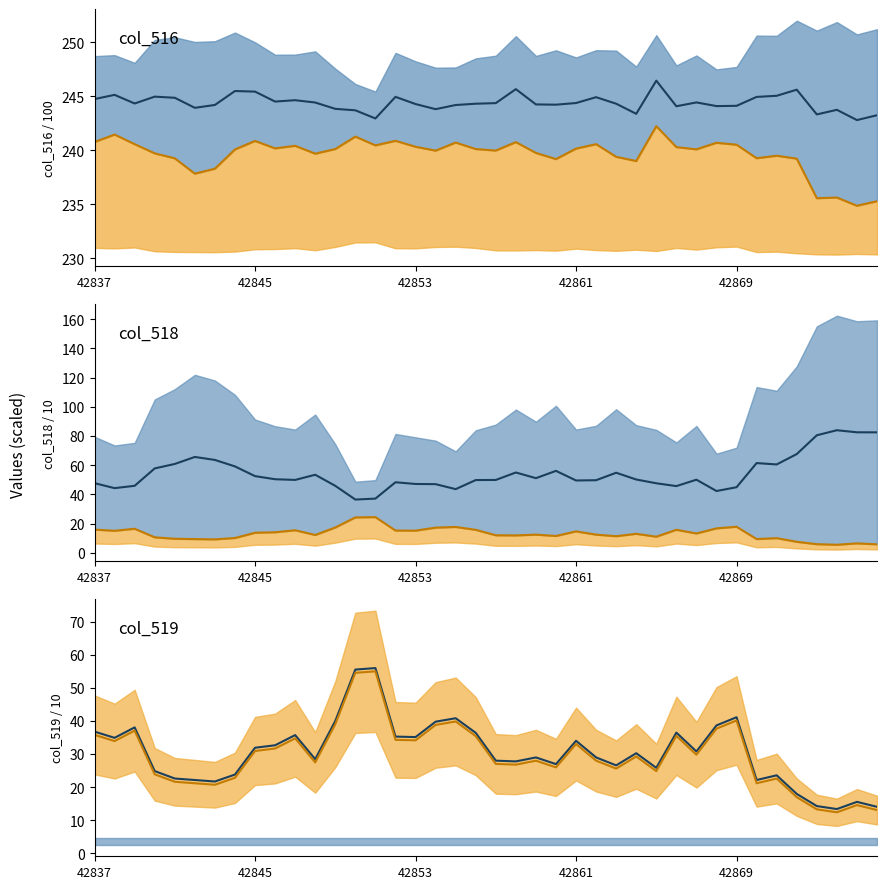

What is the difference between the highest and lowest values at 17?

205.0